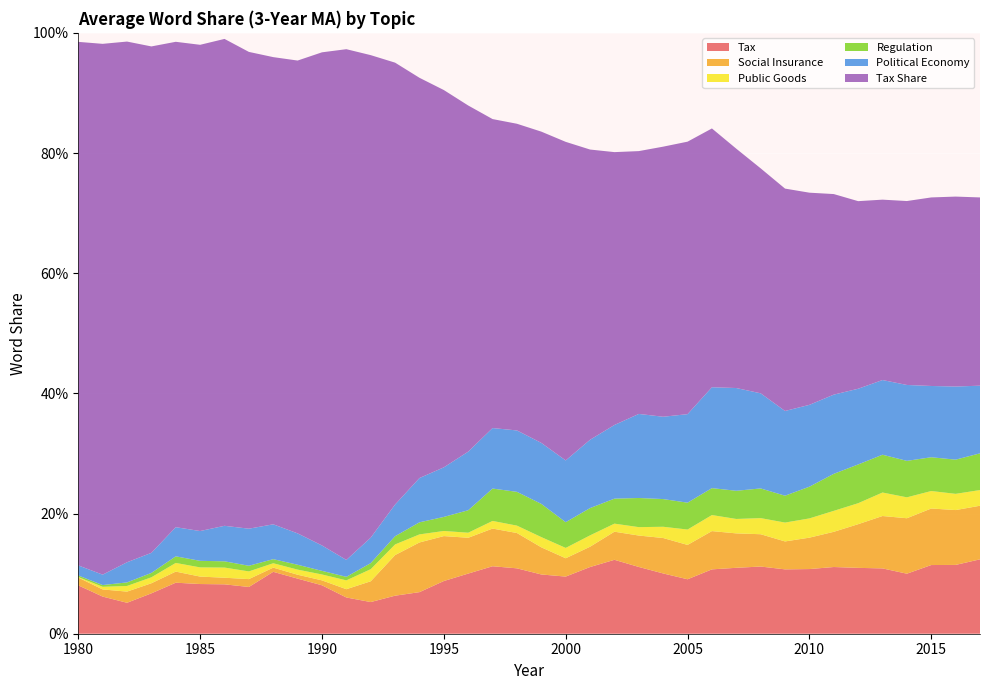

Reading right to left, extract all data points from this chart.

Tax: 2017=0.1	2016=0.1	2015=0.1	2014=0.1	2013=0.1	2012=0.1	2011=0.1	2010=0.1	2009=0.1	2008=0.1	2007=0.1	2006=0.1	2005=0.1	2004=0.1	2003=0.1	2002=0.1	2001=0.1	2000=0.1	1999=0.1	1998=0.1	1997=0.1	1996=0.1	1995=0.1	1994=0.1	1993=0.1	1992=0.1	1991=0.1	1990=0.1	1989=0.1	1988=0.1	1987=0.1	1986=0.1	1985=0.1	1984=0.1	1983=0.1	1982=0.1	1981=0.1	1980=0.1
Social Insurance: 2017=0.1	2016=0.1	2015=0.1	2014=0.1	2013=0.1	2012=0.1	2011=0.1	2010=0.1	2009=0.0	2008=0.1	2007=0.1	2006=0.1	2005=0.1	2004=0.1	2003=0.1	2002=0.0	2001=0.0	2000=0.0	1999=0.0	1998=0.1	1997=0.1	1996=0.1	1995=0.1	1994=0.1	1993=0.1	1992=0.0	1991=0.0	1990=0.0	1989=0.0	1988=0.0	1987=0.0	1986=0.0	1985=0.0	1984=0.0	1983=0.0	1982=0.0	1981=0.0	1980=0.0
Public Goods: 2017=0.0	2016=0.0	2015=0.0	2014=0.0	2013=0.0	2012=0.0	2011=0.0	2010=0.0	2009=0.0	2008=0.0	2007=0.0	2006=0.0	2005=0.0	2004=0.0	2003=0.0	2002=0.0	2001=0.0	2000=0.0	1999=0.0	1998=0.0	1997=0.0	1996=0.0	1995=0.0	1994=0.0	1993=0.0	1992=0.0	1991=0.0	1990=0.0	1989=0.0	1988=0.0	1987=0.0	1986=0.0	1985=0.0	1984=0.0	1983=0.0	1982=0.0	1981=0.0	1980=0.0
Regulation: 2017=0.1	2016=0.1	2015=0.1	2014=0.1	2013=0.1	2012=0.1	2011=0.1	2010=0.1	2009=0.0	2008=0.0	2007=0.0	2006=0.0	2005=0.0	2004=0.0	2003=0.0	2002=0.0	2001=0.0	2000=0.0	1999=0.1	1998=0.1	1997=0.1	1996=0.0	1995=0.0	1994=0.0	1993=0.0	1992=0.0	1991=0.0	1990=0.0	1989=0.0	1988=0.0	1987=0.0	1986=0.0	1985=0.0	1984=0.0	1983=0.0	1982=0.0	1981=0.0	1980=0.0
Political Economy: 2017=0.1	2016=0.1	2015=0.1	2014=0.1	2013=0.1	2012=0.1	2011=0.1	2010=0.1	2009=0.1	2008=0.2	2007=0.2	2006=0.2	2005=0.1	2004=0.1	2003=0.1	2002=0.1	2001=0.1	2000=0.1	1999=0.1	1998=0.1	1997=0.1	1996=0.1	1995=0.1	1994=0.1	1993=0.1	1992=0.0	1991=0.0	1990=0.0	1989=0.1	1988=0.1	1987=0.1	1986=0.1	1985=0.0	1984=0.0	1983=0.0	1982=0.0	1981=0.0	1980=0.0
Tax Share: 2017=0.3	2016=0.3	2015=0.3	2014=0.3	2013=0.3	2012=0.3	2011=0.3	2010=0.4	2009=0.4	2008=0.4	2007=0.4	2006=0.4	2005=0.5	2004=0.4	2003=0.4	2002=0.5	2001=0.5	2000=0.5	1999=0.5	1998=0.5	1997=0.5	1996=0.6	1995=0.6	1994=0.7	1993=0.7	1992=0.8	1991=0.8	1990=0.8	1989=0.8	1988=0.8	1987=0.8	1986=0.8	1985=0.8	1984=0.8	1983=0.8	1982=0.9	1981=0.9	1980=0.9